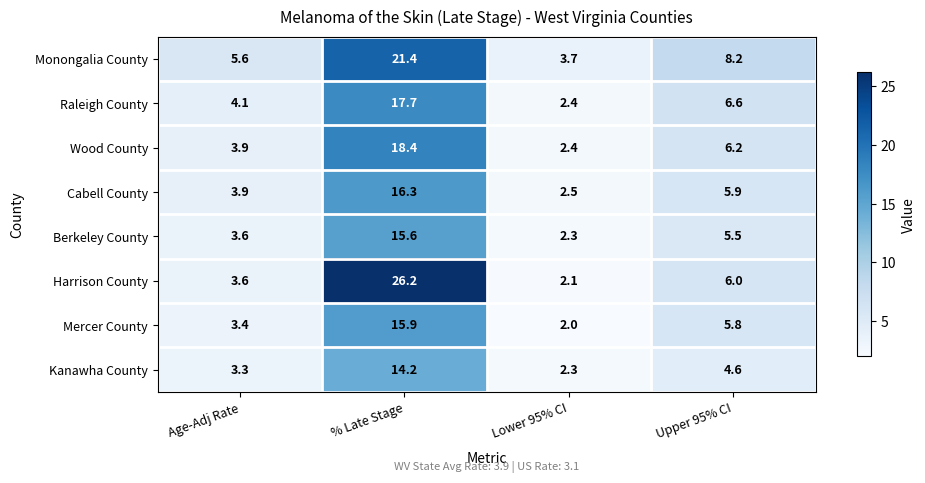

What is the difference between the Wood County values at Age-Adj Rate and % Late Stage?

14.5